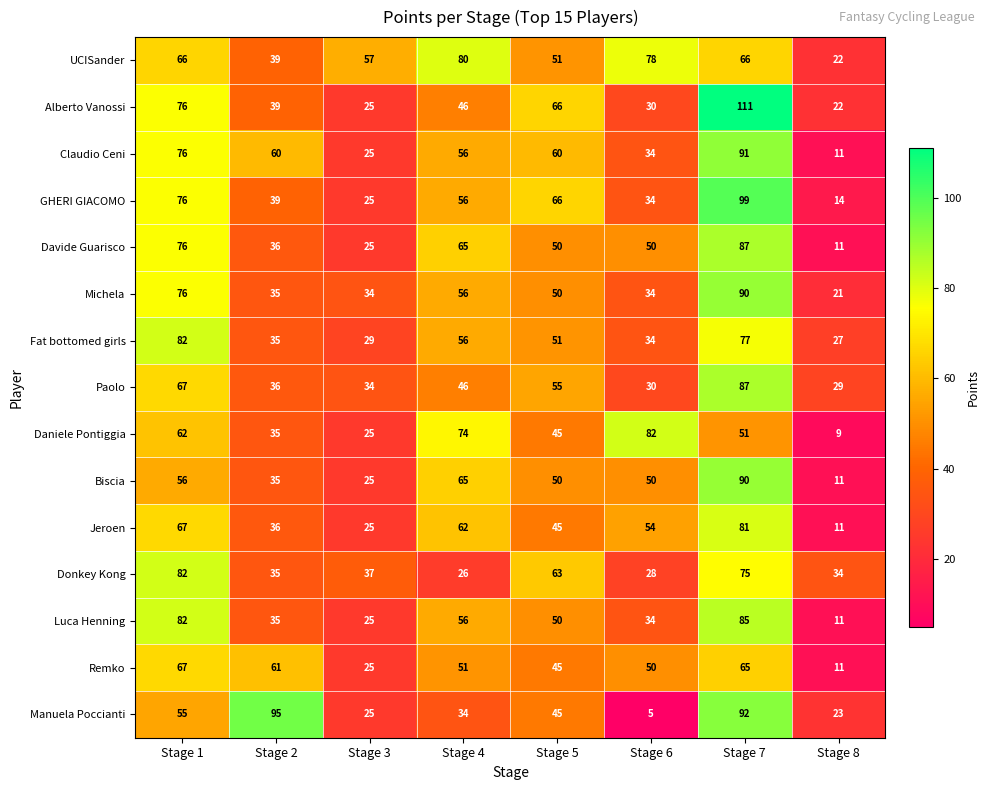

Which series has the largest total across all categories?

UCISander